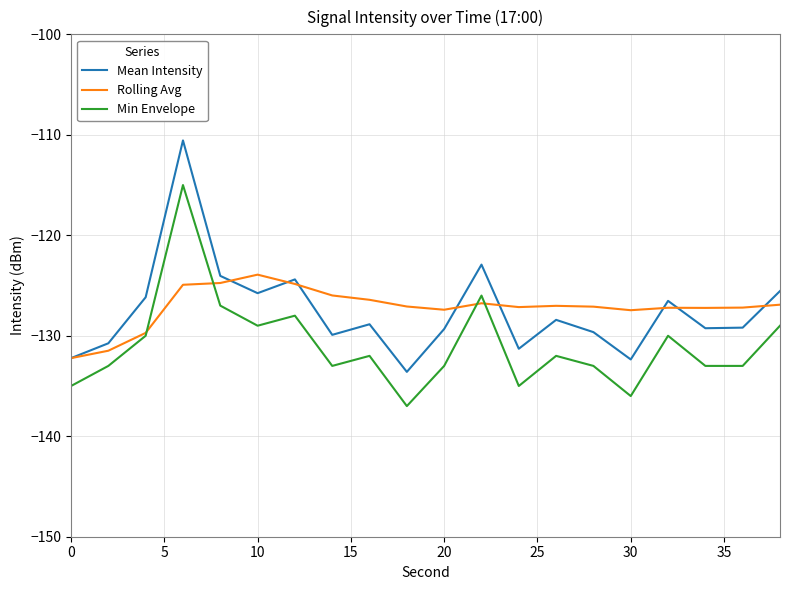

What is the minimum value for Mean Intensity?

-133.6